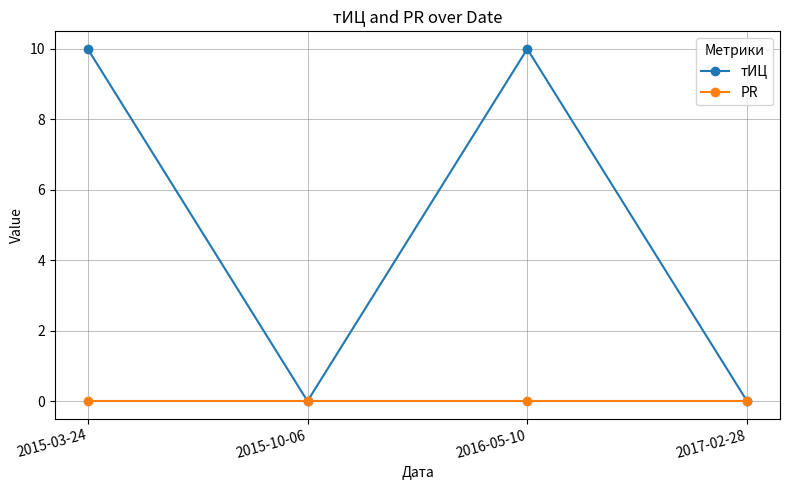

Reading right to left, transcribe all the data shown in this chart.

тИЦ: 2017-02-28=0	2016-05-10=10	2015-10-06=0	2015-03-24=10
PR: 2017-02-28=0	2016-05-10=0	2015-10-06=0	2015-03-24=0